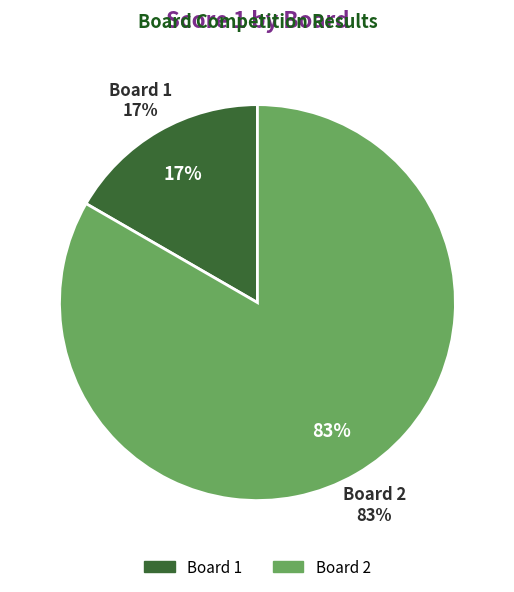

Rank the categories by value from lowest to highest.

1, 2